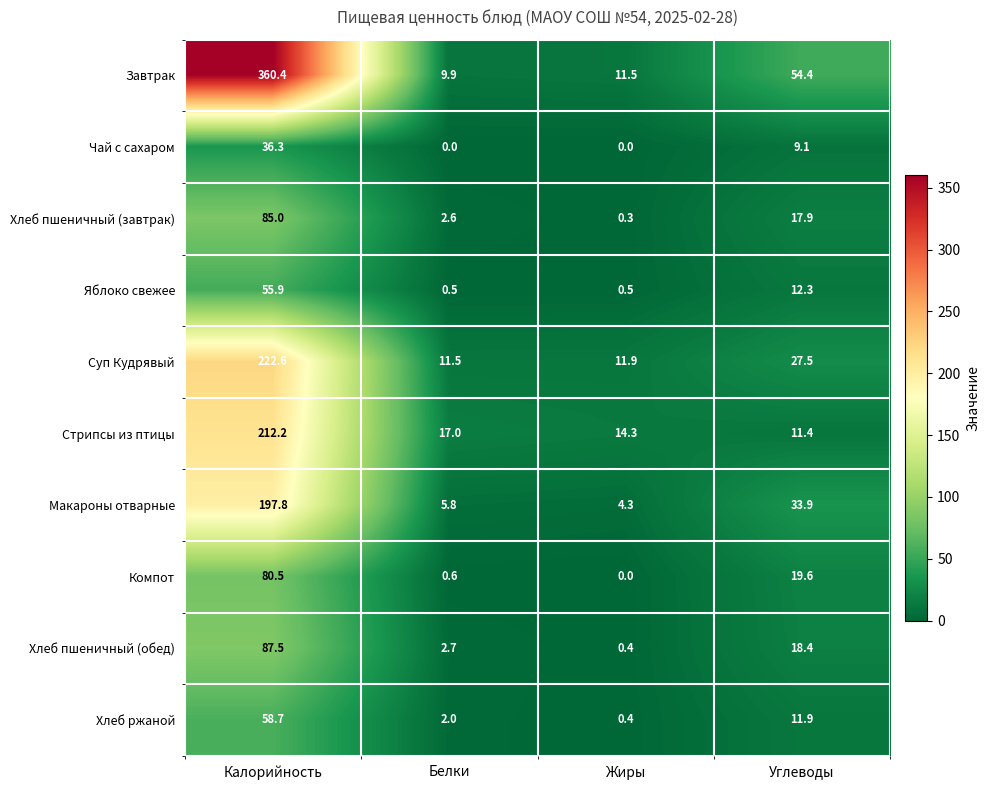

At which category is the sum across all series the highest?

Калорийность